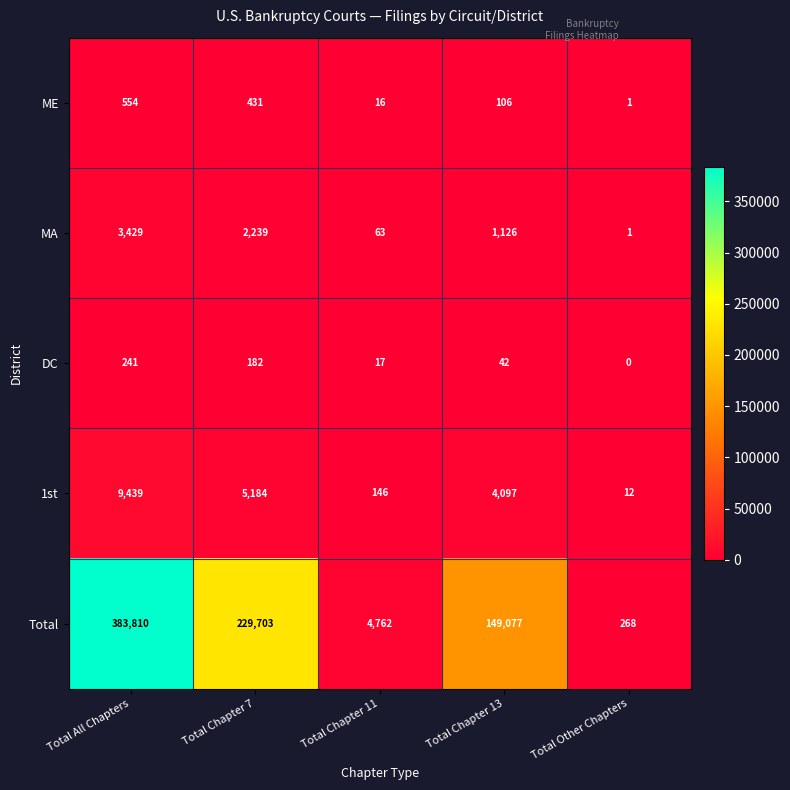

Is the value of Total at Total Chapter 11 greater than the value of MA at Total Chapter 7?

Yes